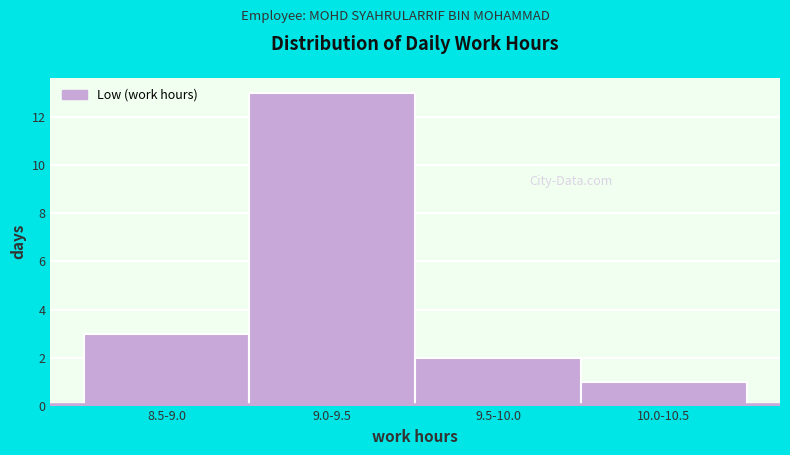

Reading right to left, extract all data points from this chart.

1	2	13	3